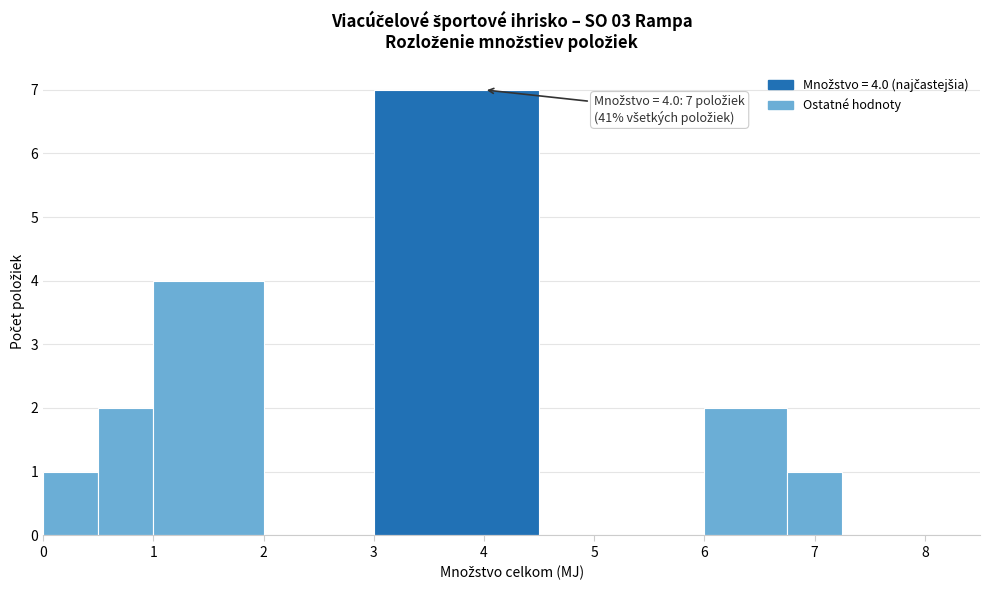

Which range on the x-axis has the tallest bar?

3.00 to 4.50